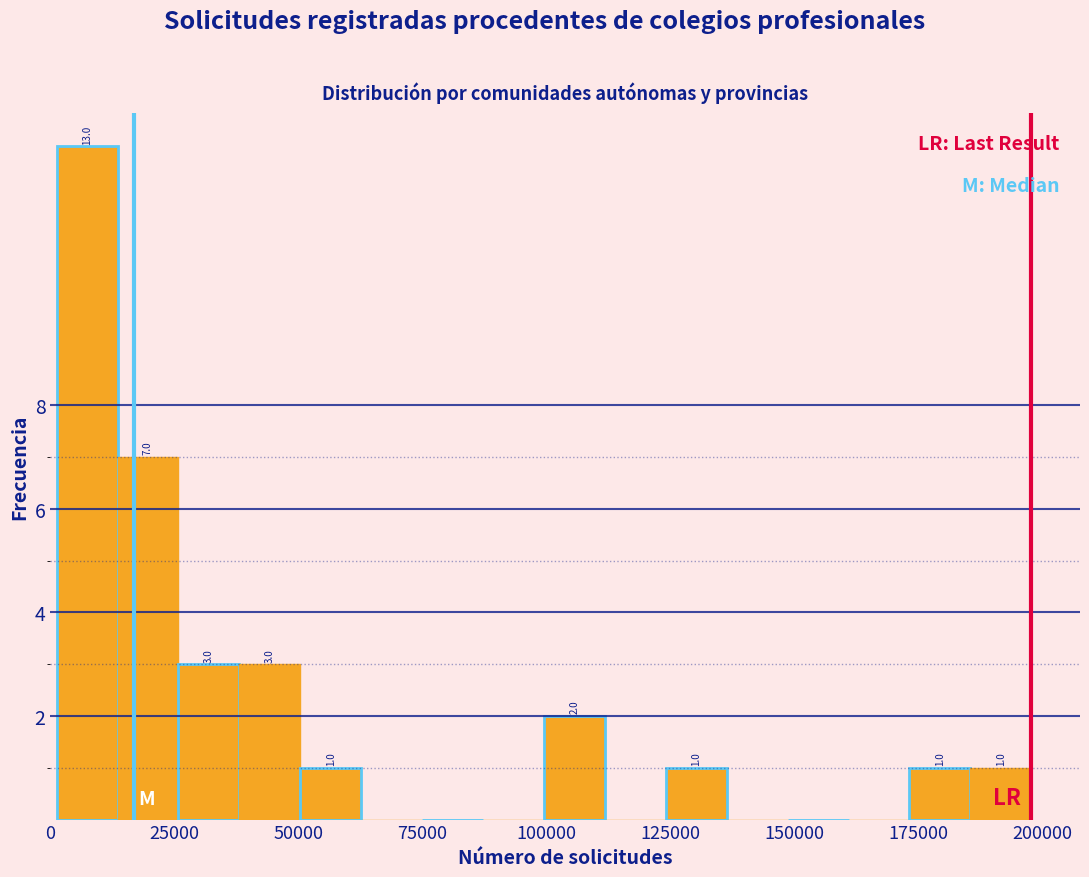

Around what value on the x-axis is the tallest bar? Give the approximate position of its centre, as read against the axis.

5000